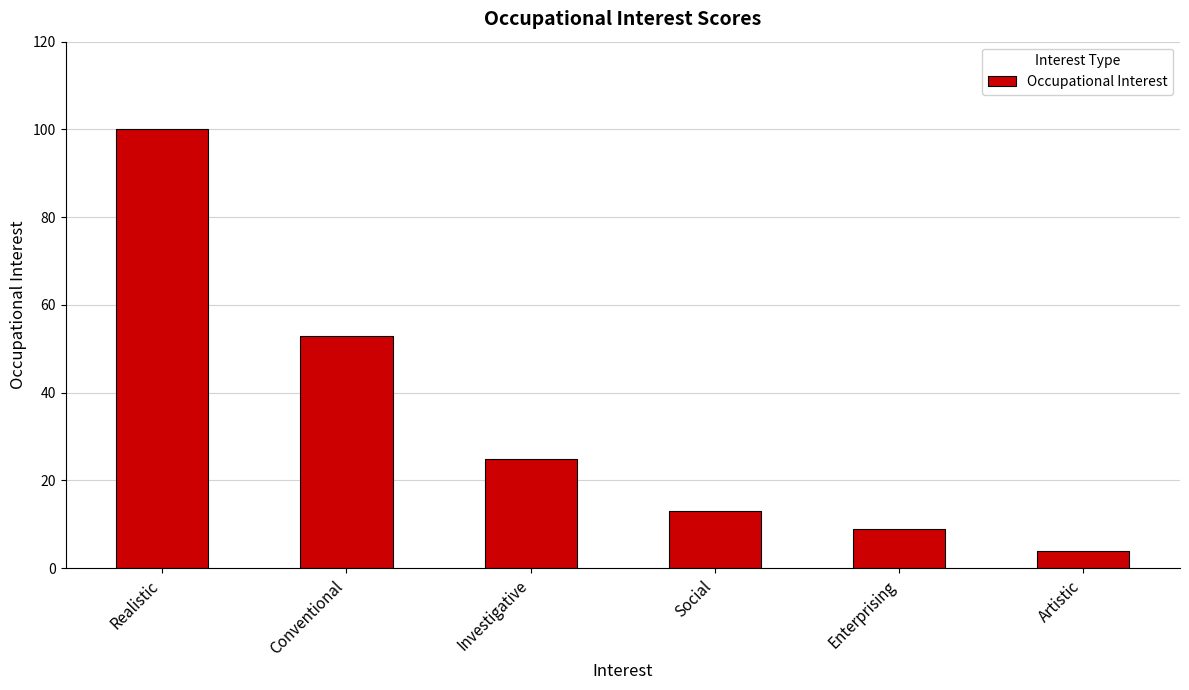

How many categories are shown in the chart?

6